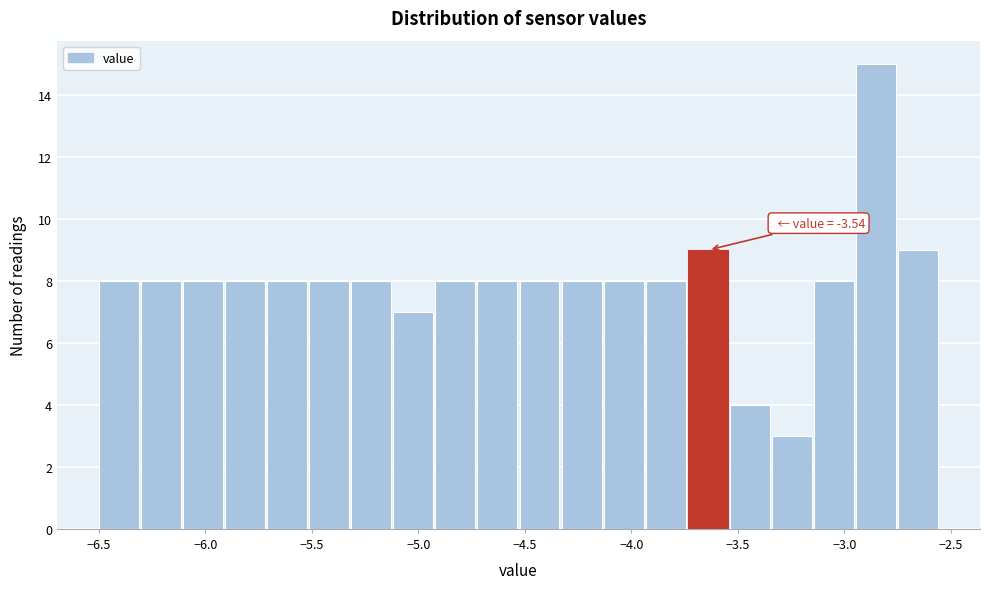

Read against the x-axis, roughly where is the centre of the tallest bar?

-2.85